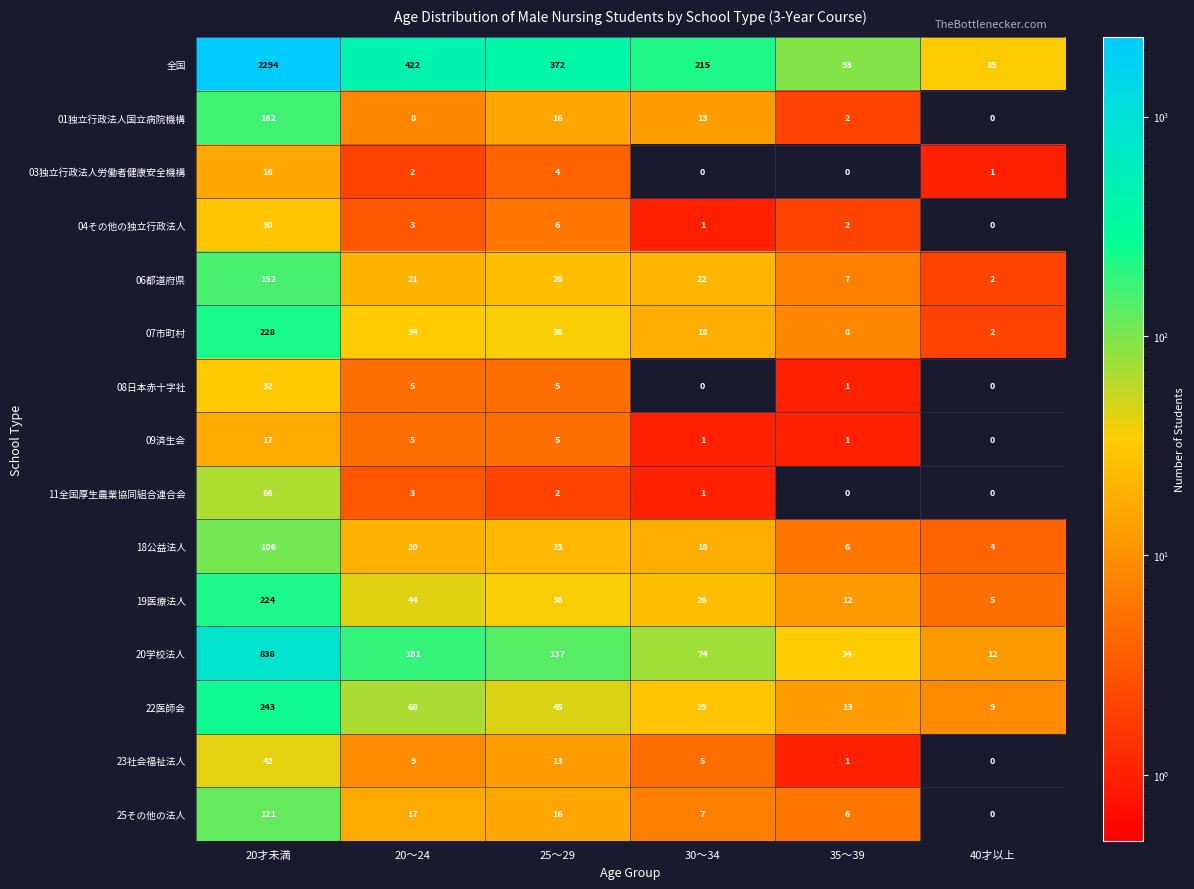

Between 20才未満 and 40才以上, which series saw the biggest shift?

全国